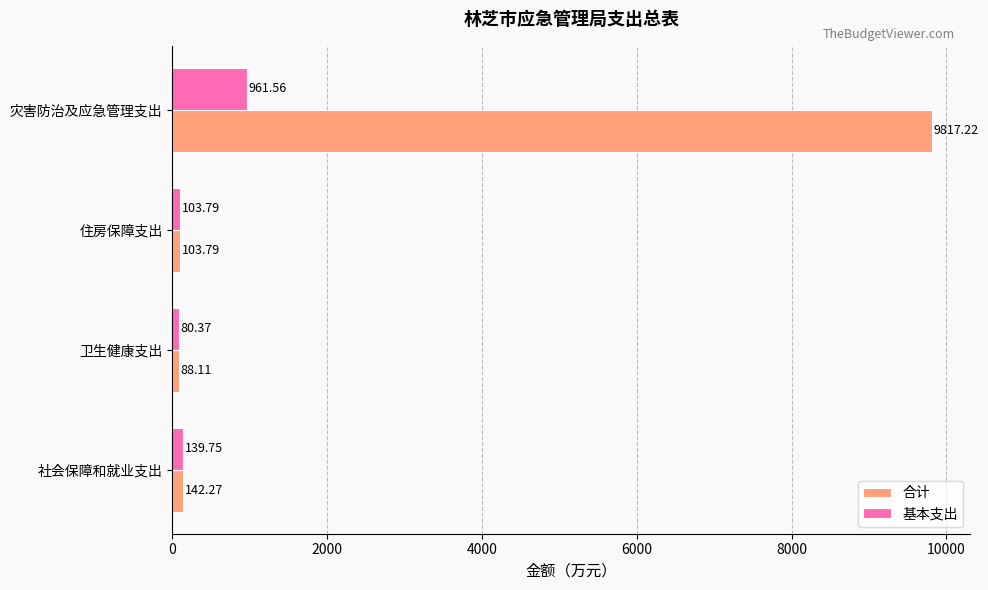

What is the total value across all series at 卫生健康支出?

168.5